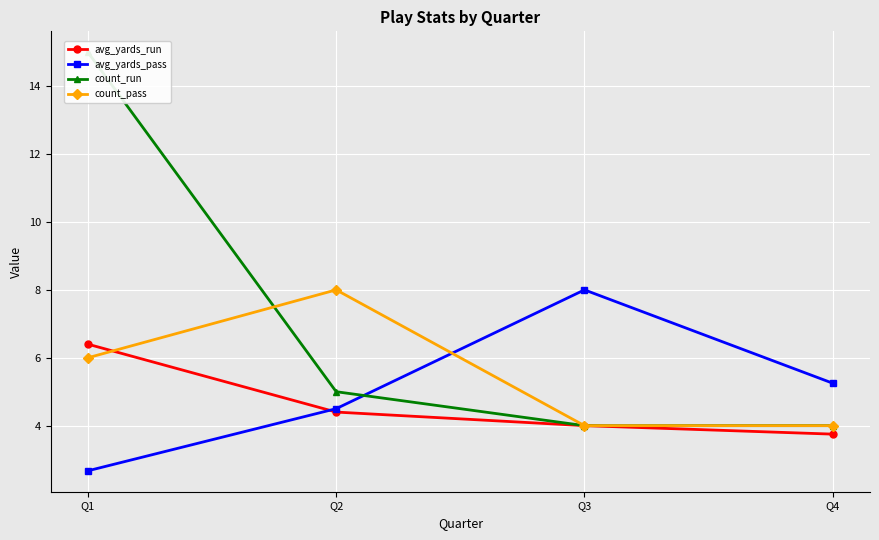

Rank the series at Q4 from highest to lowest value.

avg_yards_pass, count_run, count_pass, avg_yards_run